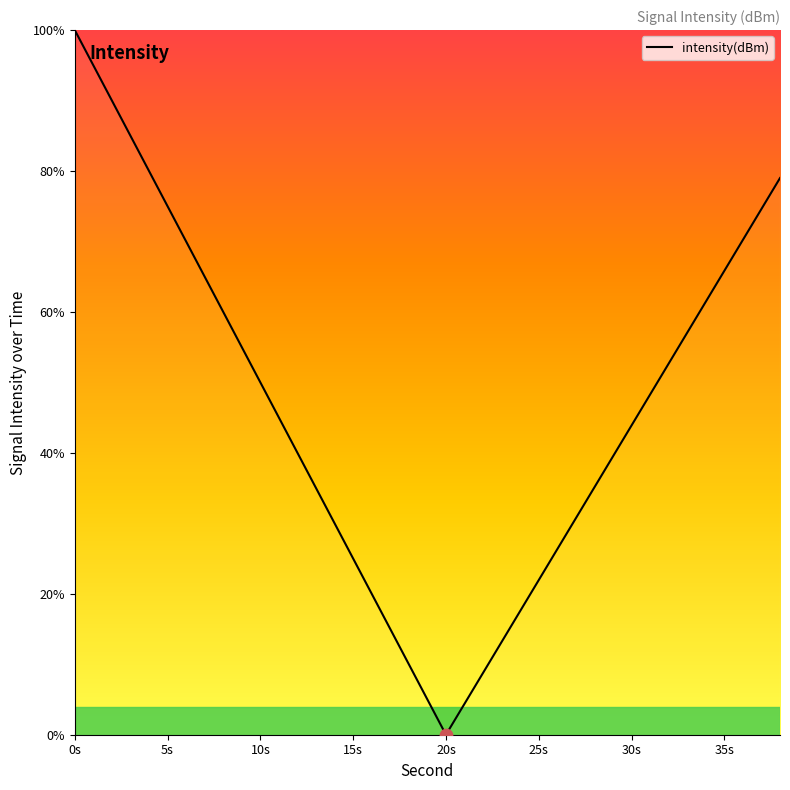

What is the difference between the maximum and minimum values?

100.0